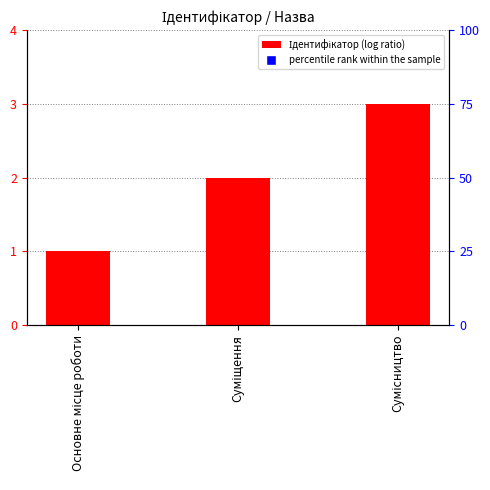

What are all the series names shown in the legend?

Ідентифікатор, percentile rank within the sample